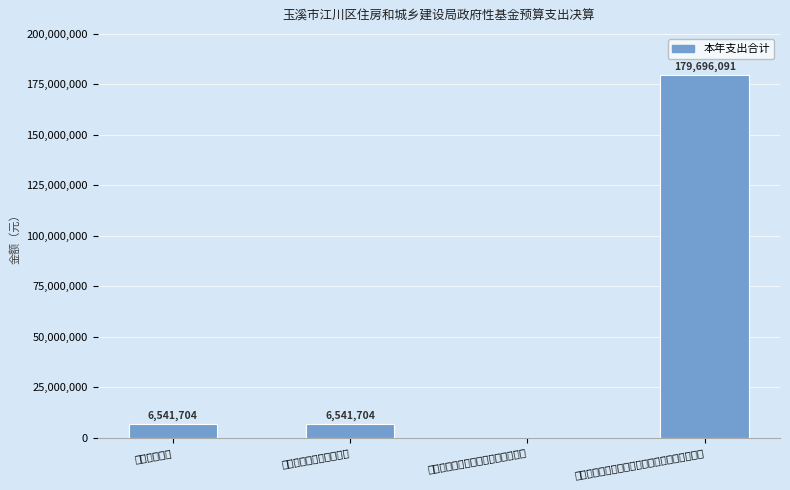

How many values exceed 6541704?

1